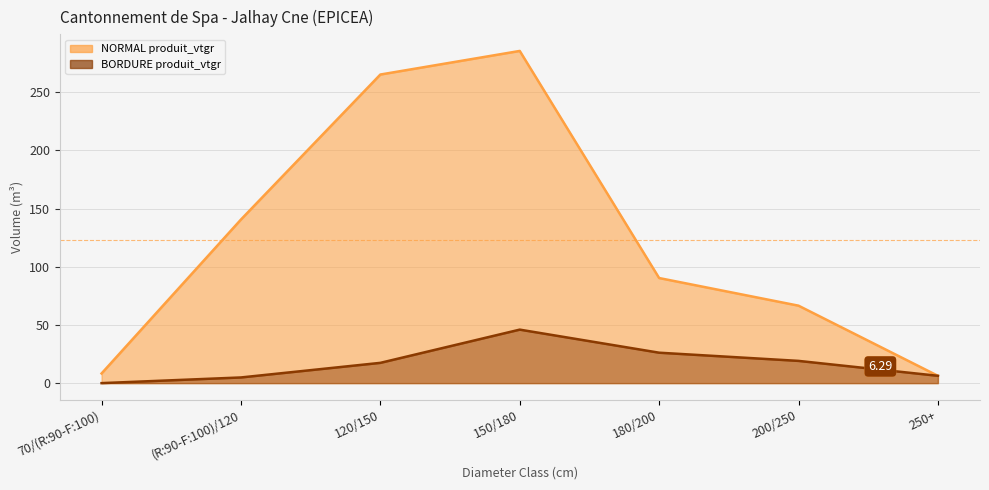

What is the total value across all series at 70/(R:90-F:100)?

8.3